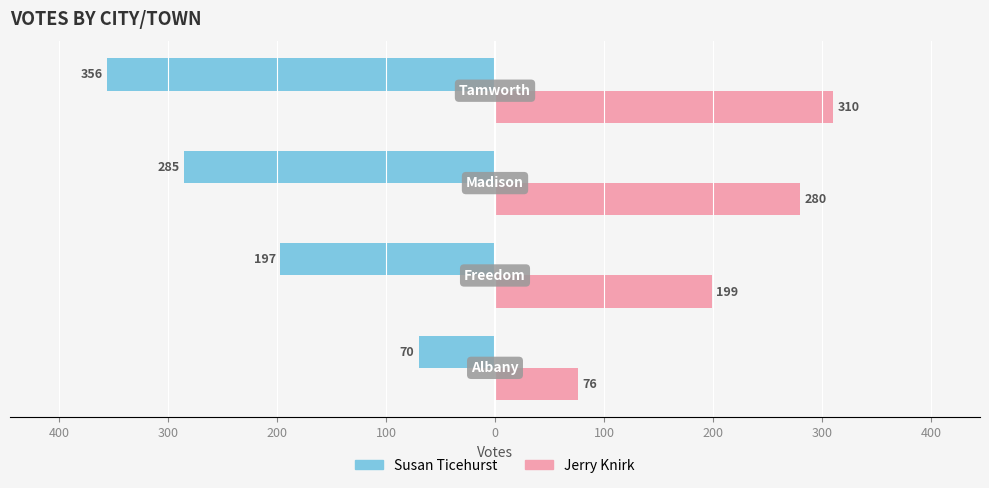

What is the lowest value of the Jerry Knirk series?

76